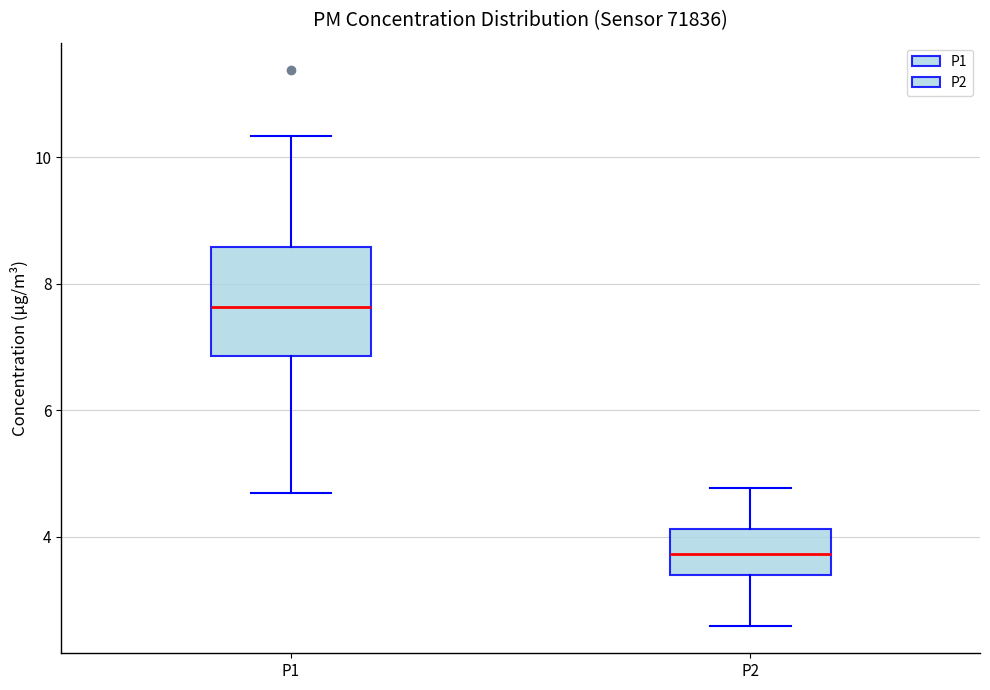

Reading left to right, read every box against the y-axis: the position of its median line, the range the box covers, and the ends of its whiskers. The values are not printed on the chart, so give them approximately, as read against the axis.

P1: median 7.6, box 6.8 to 8.6, whiskers 4.8 to 10.4
P2: median 3.8, box 3.4 to 4.2, whiskers 2.6 to 4.8